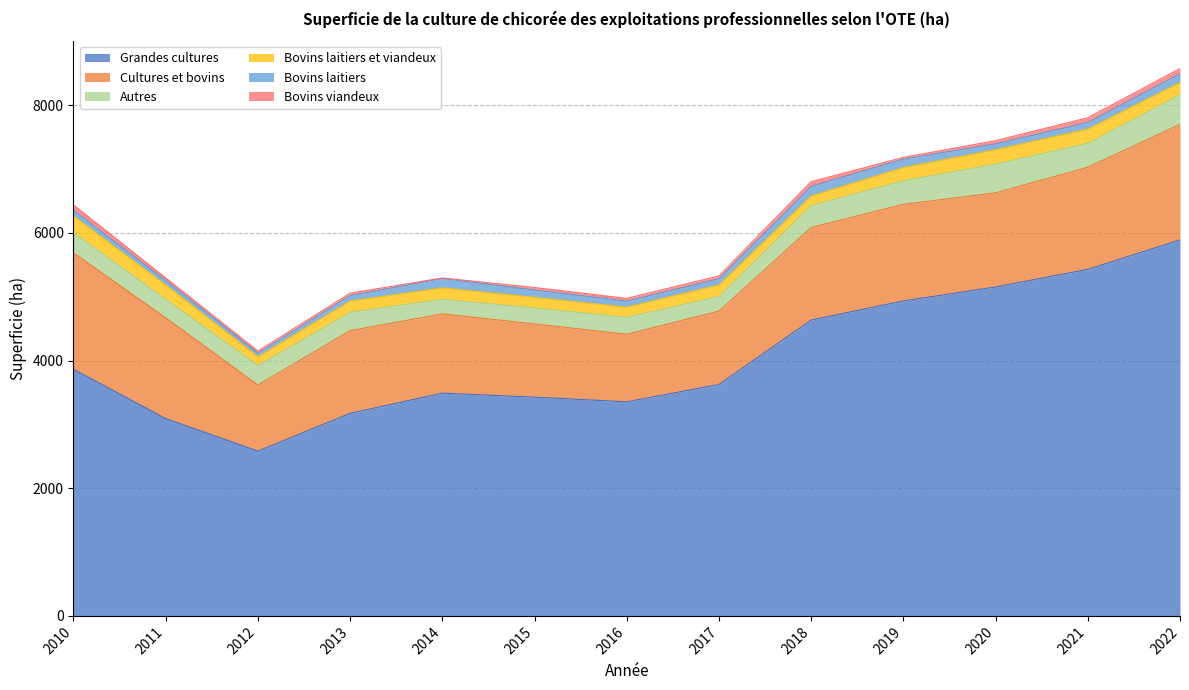

Where does the Bovins laitiers series first go above 97?

2014